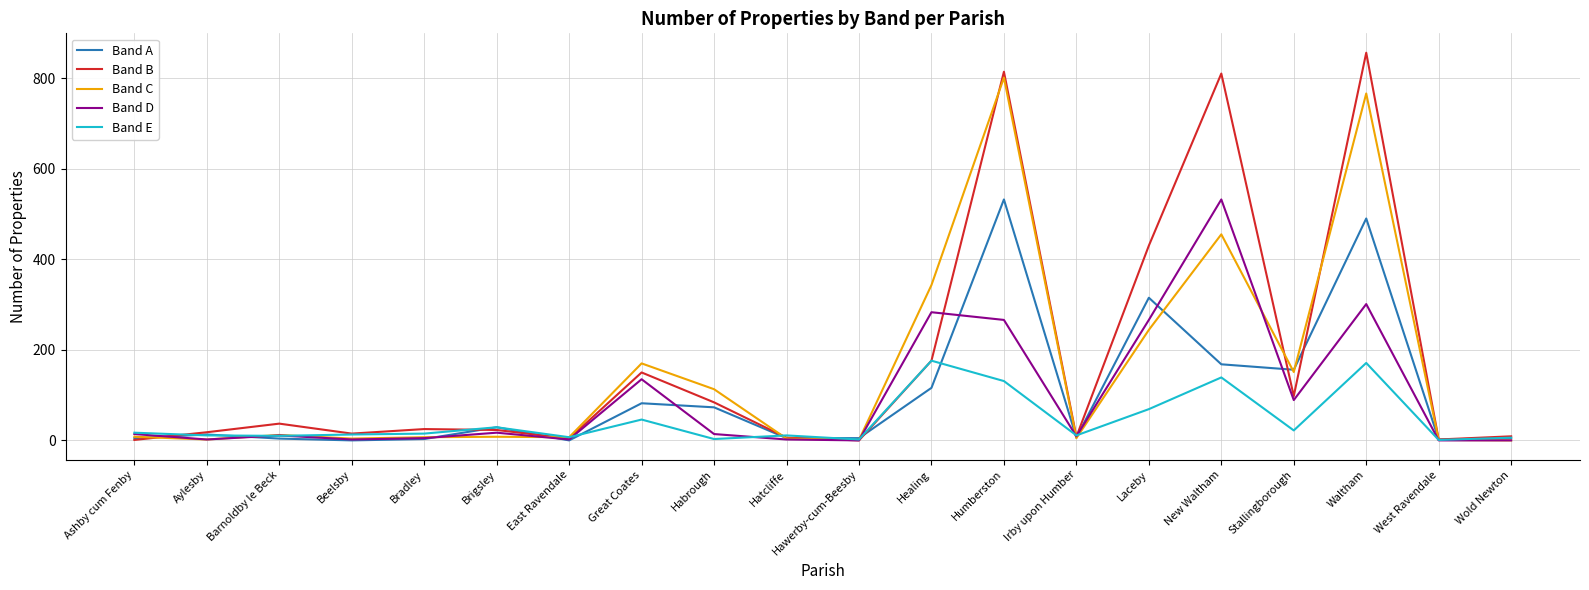

What is the highest value of the Band A series?

532